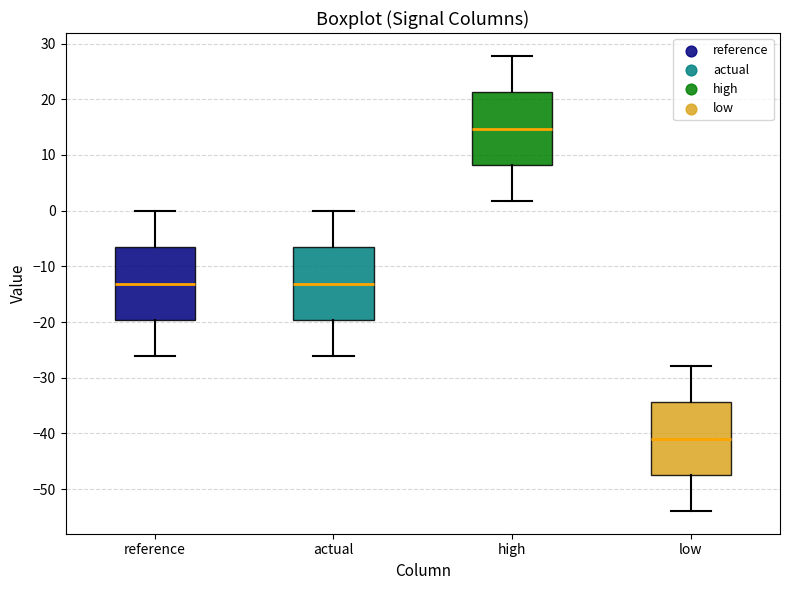

Where does the median line of the box for low sit on the y-axis? The values are not printed on the chart, so give them approximately, as read against the axis.

-41